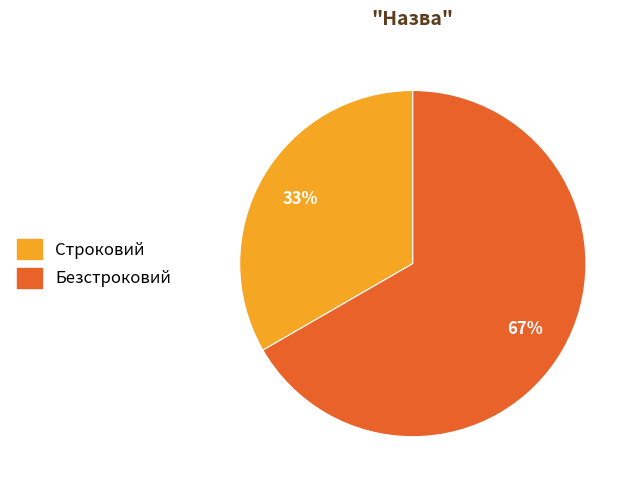

To the nearest percent, what is the average slice percentage?

50%